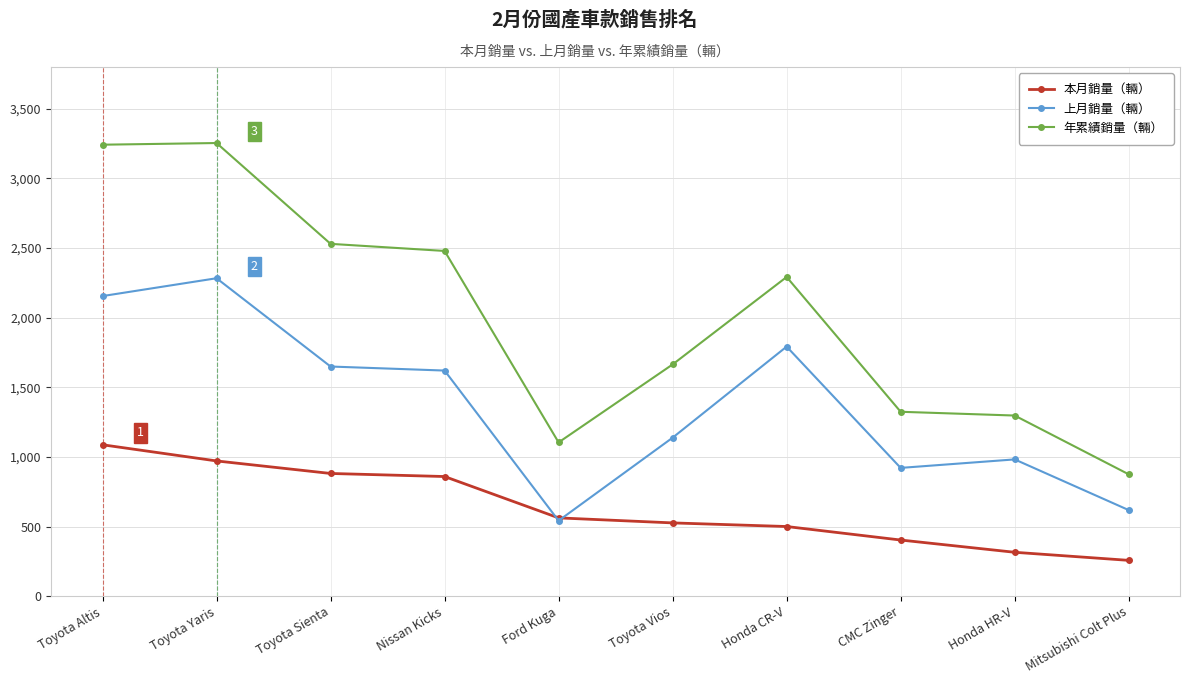

True or false: 年累績銷量（輛） and 本月銷量（輛） intersect in this chart.

False